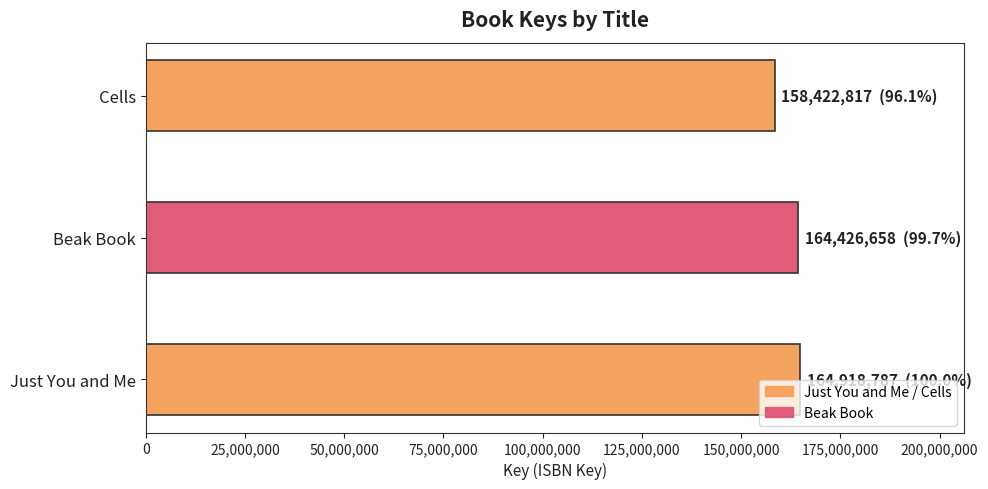

Rank the categories by value from highest to lowest.

Just You and Me, Beak Book, Cells